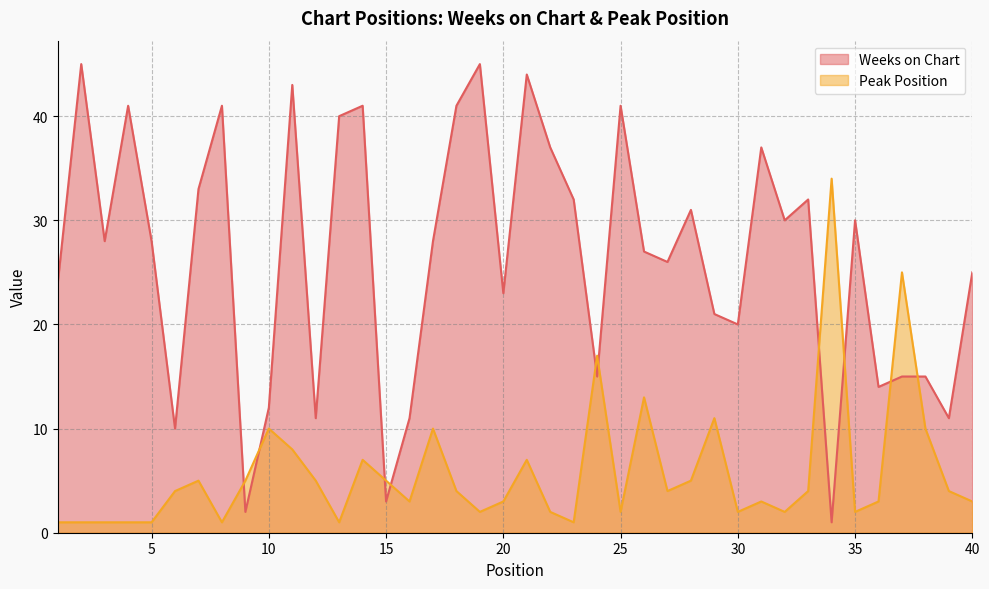

Rank the series by their average value, from lowest to highest.

Peak Position, Weeks on Chart